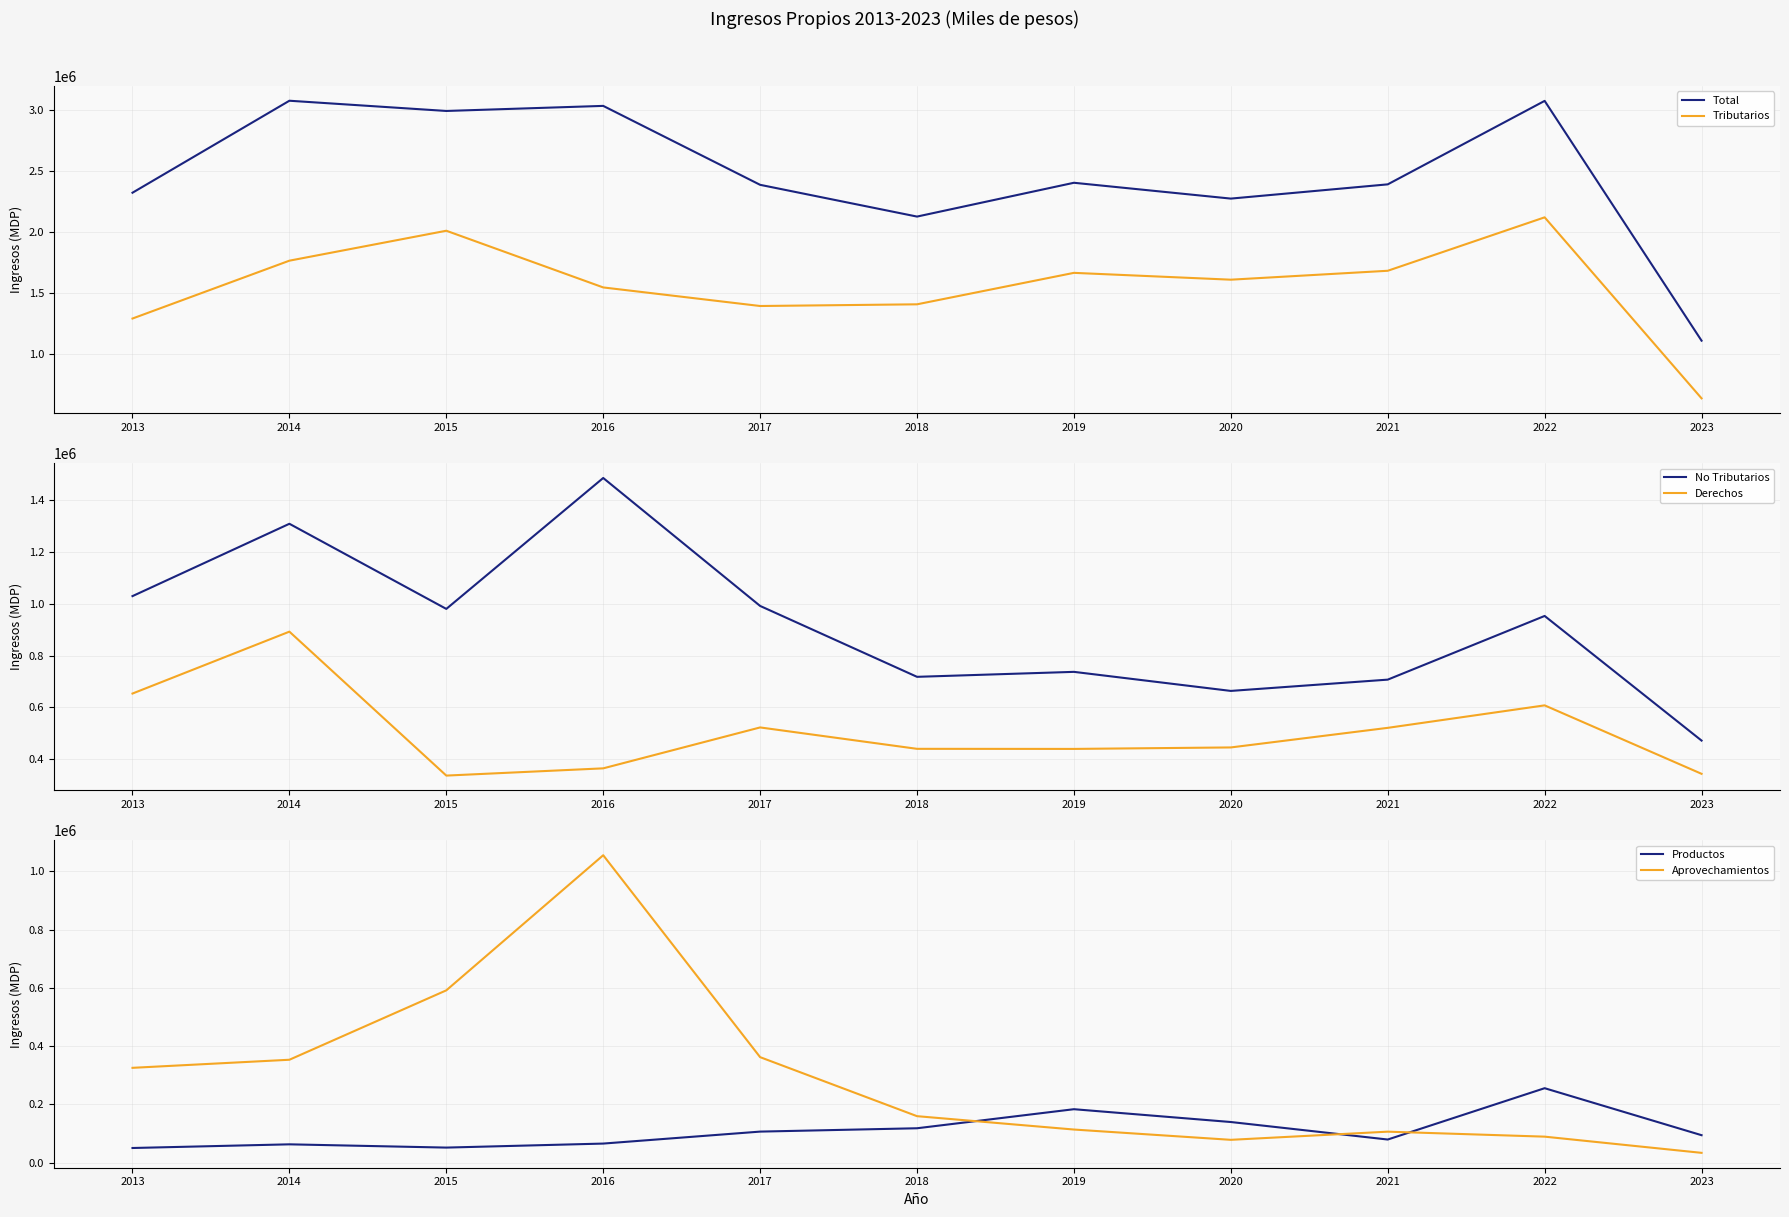

Between which two adjacent categories do Productos and Aprovechamientos first intersect?

2018 and 2019